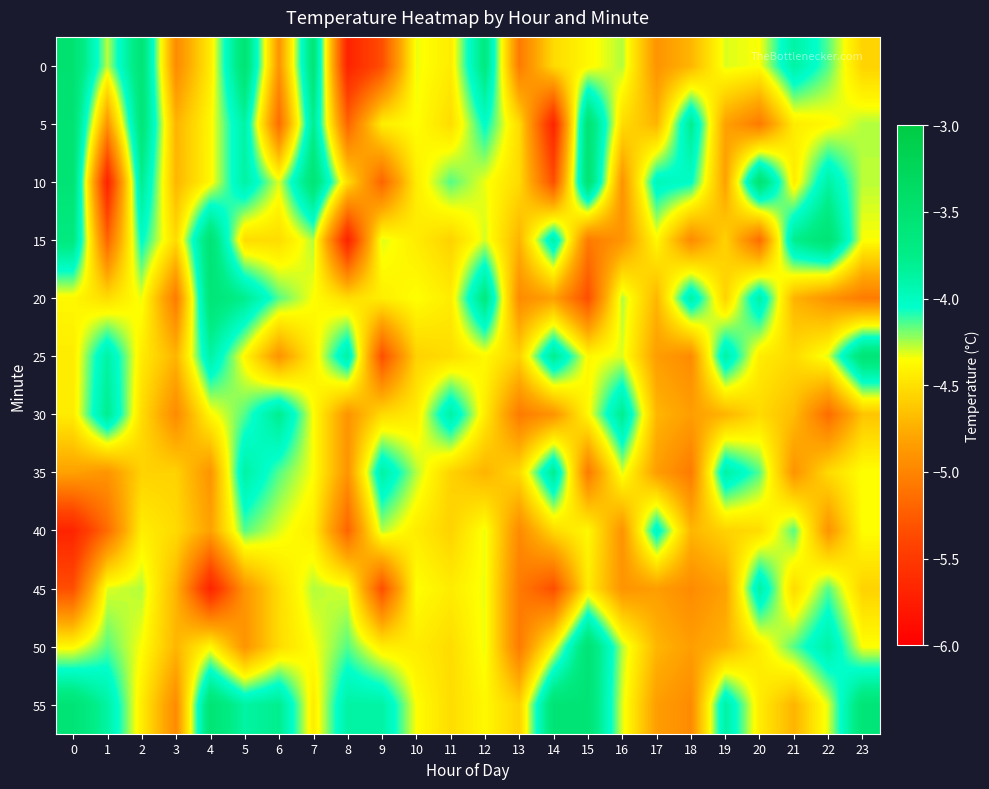

What is the total value across all series at 4?

-51.9